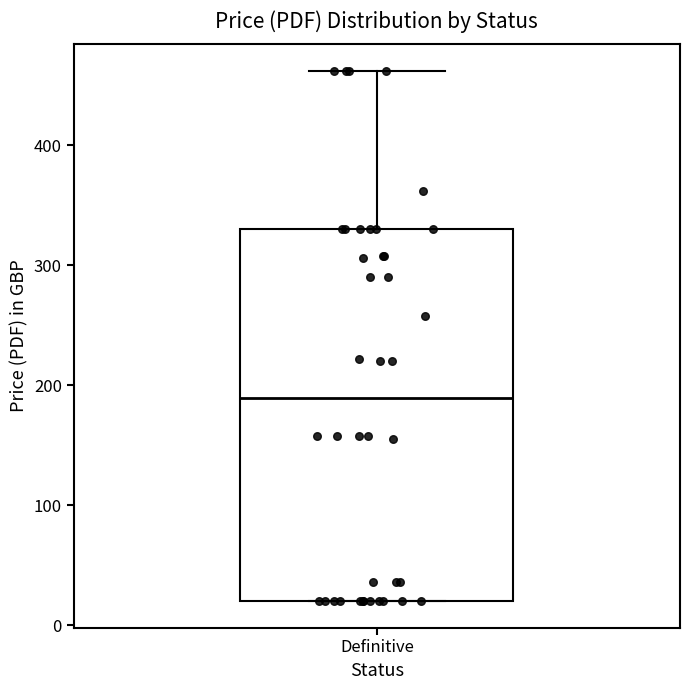

Transcribe this box plot: give where the median line is, the range the box spans, and where the two whiskers end, as read against the y-axis. The values are not printed on the chart, so give them approximately, as read against the axis.

median 190, box 20 to 330, whiskers 20 to 460